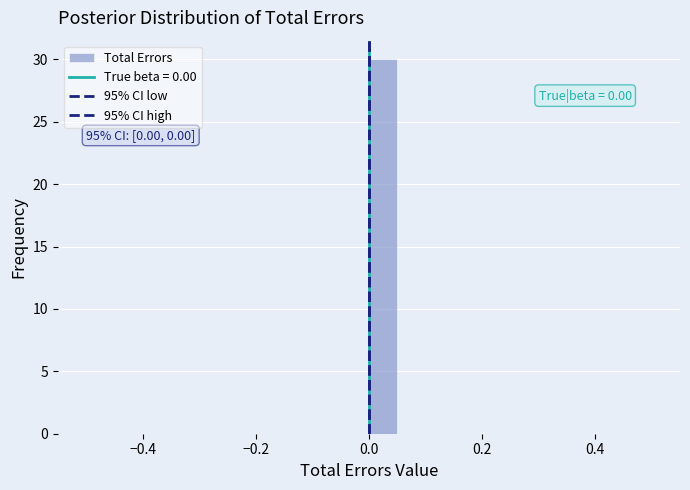

Read against the x-axis, roughly where is the centre of the tallest bar?

0.02